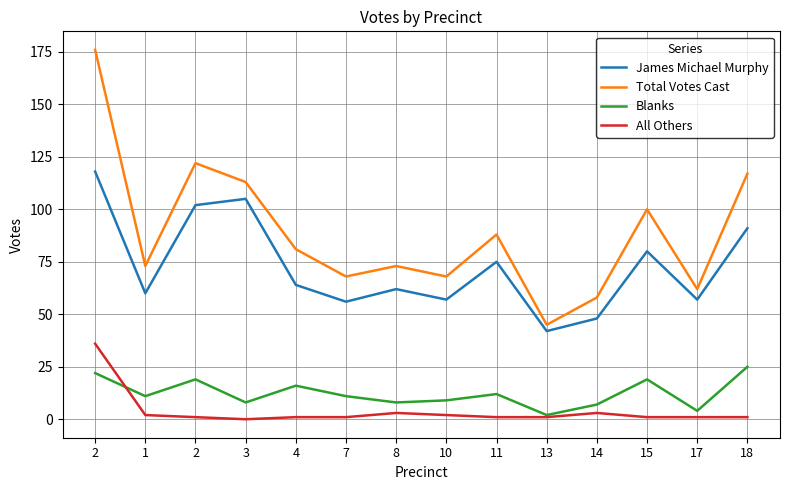

Which category has the highest value in the Total Votes Cast series?

2